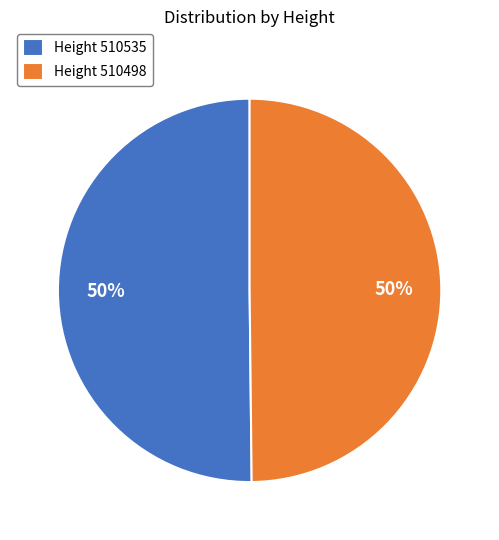

What percentage is the Height 510535 slice, to the nearest percent?

50%